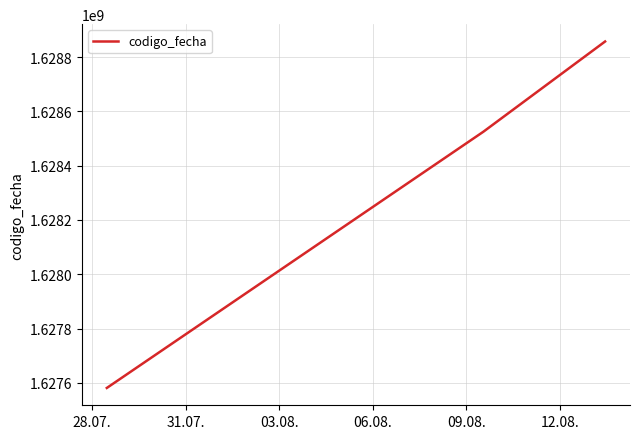

What is the minimum value shown in the chart?

1627581060